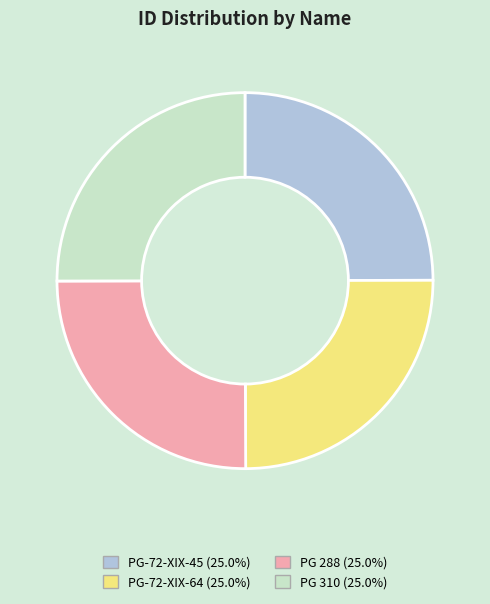

How many slices are in this pie chart?

4